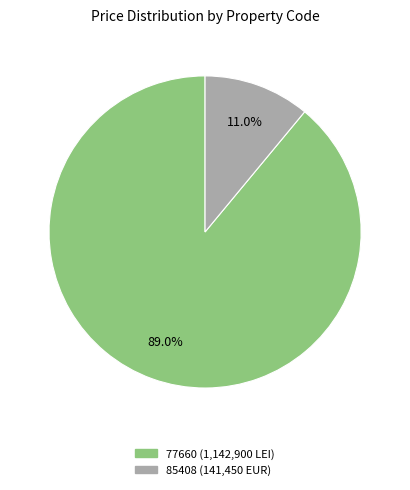

What is the largest slice in the pie chart?

77660